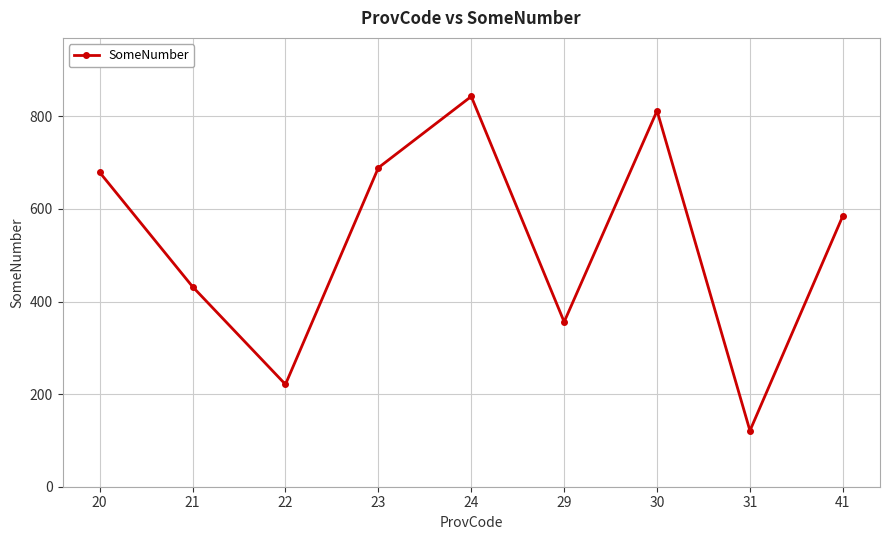

Where is the data nearest to the value 482?

21